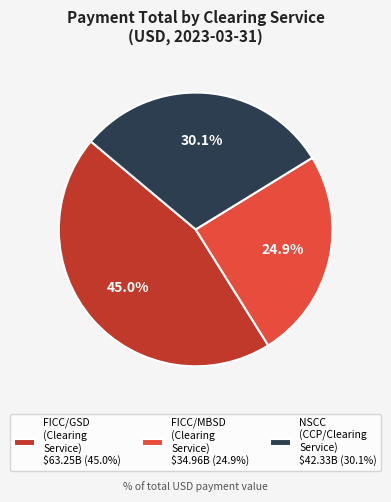

What is the smallest slice in the pie chart?

FICC/MBSD (Clearing Service)